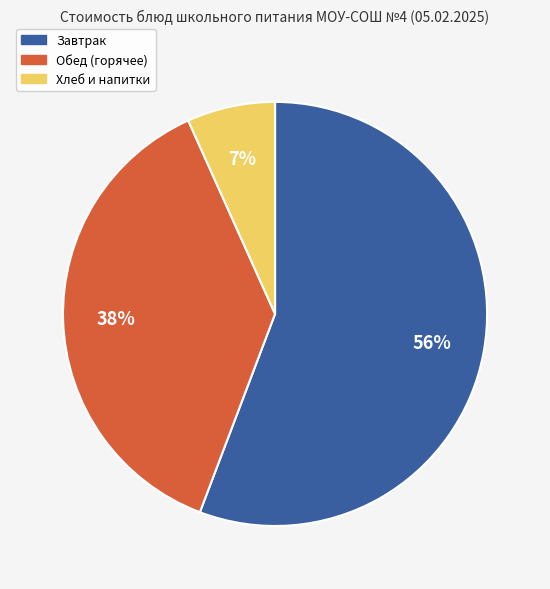

Does any single category account for the majority?

Yes